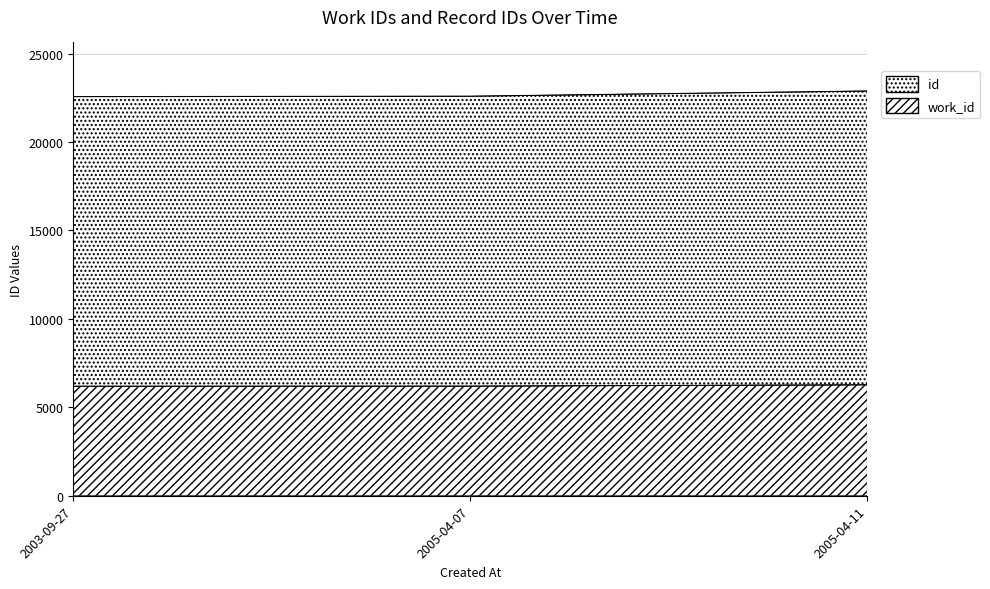

What is the label of the 1st point from the right?

2005-04-11